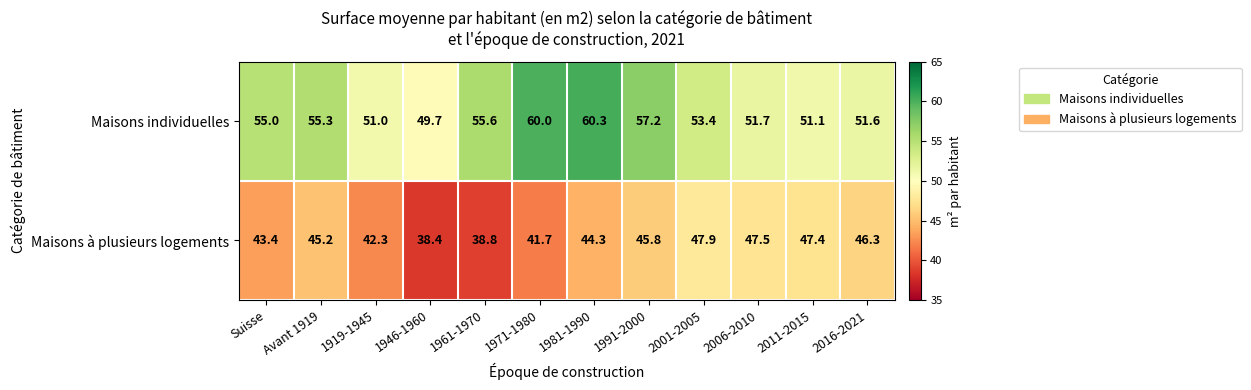

What is the difference between the highest and lowest values at 2006-2010?

4.2